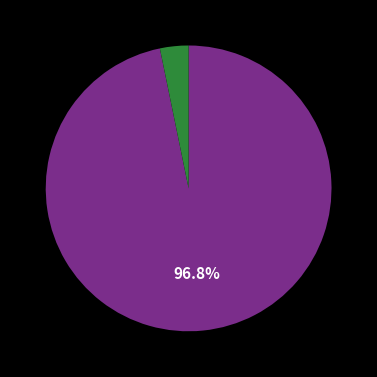

Is there any slice that represents more than half of the pie?

Yes